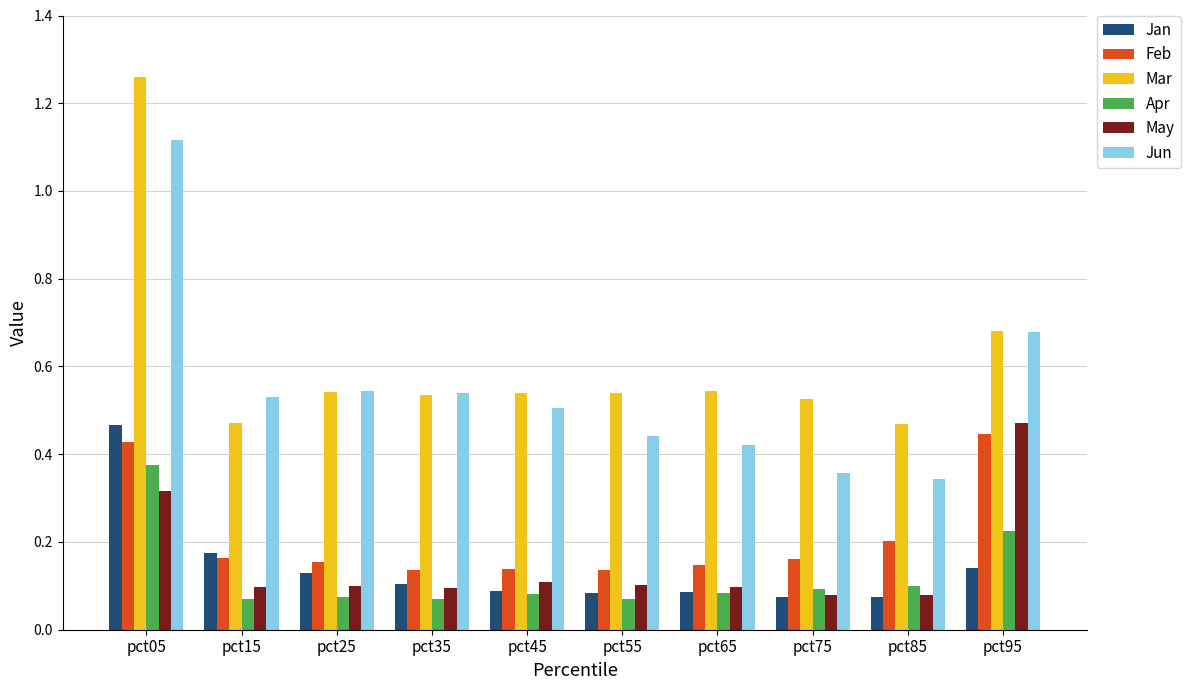

Does the chart contain stacked bars?

No